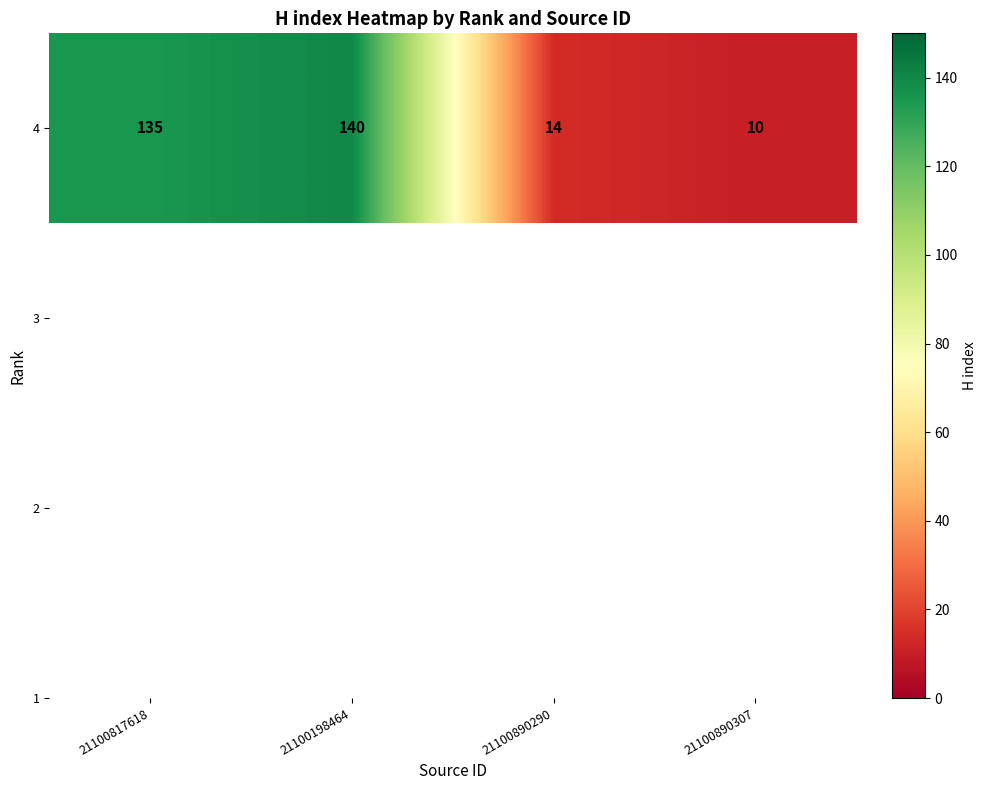

What is the smallest value displayed?

10